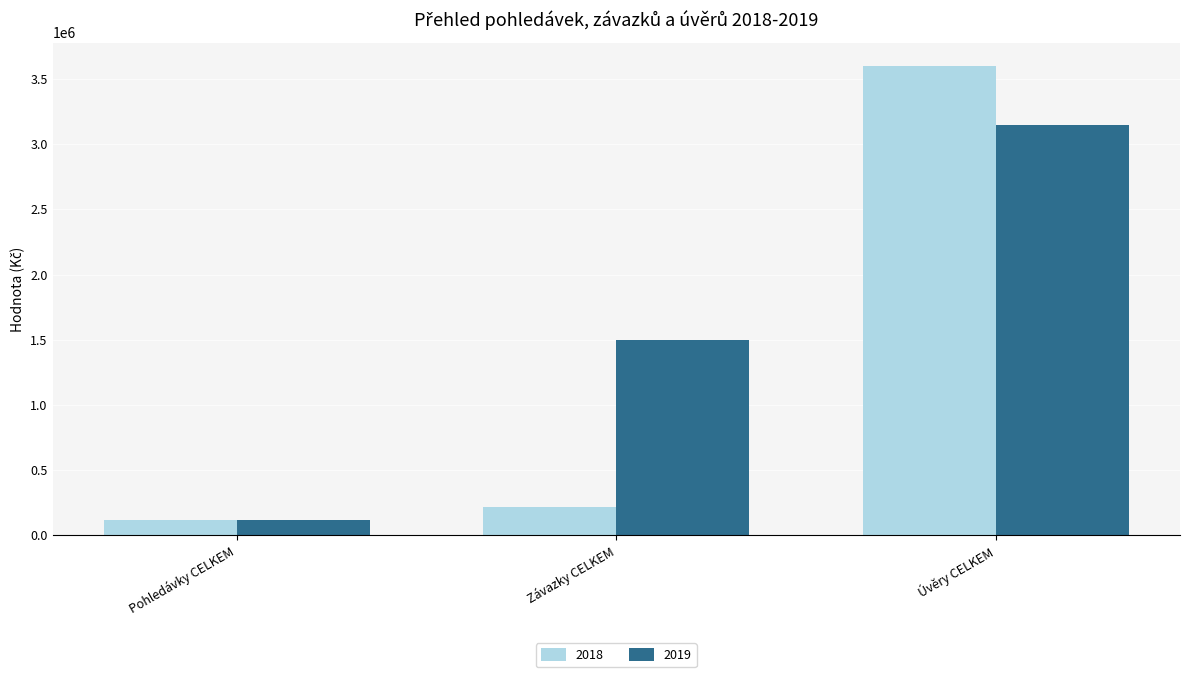

What is the sum of the 2019 values at Závazky CELKEM and Úvěry CELKEM?

4648641